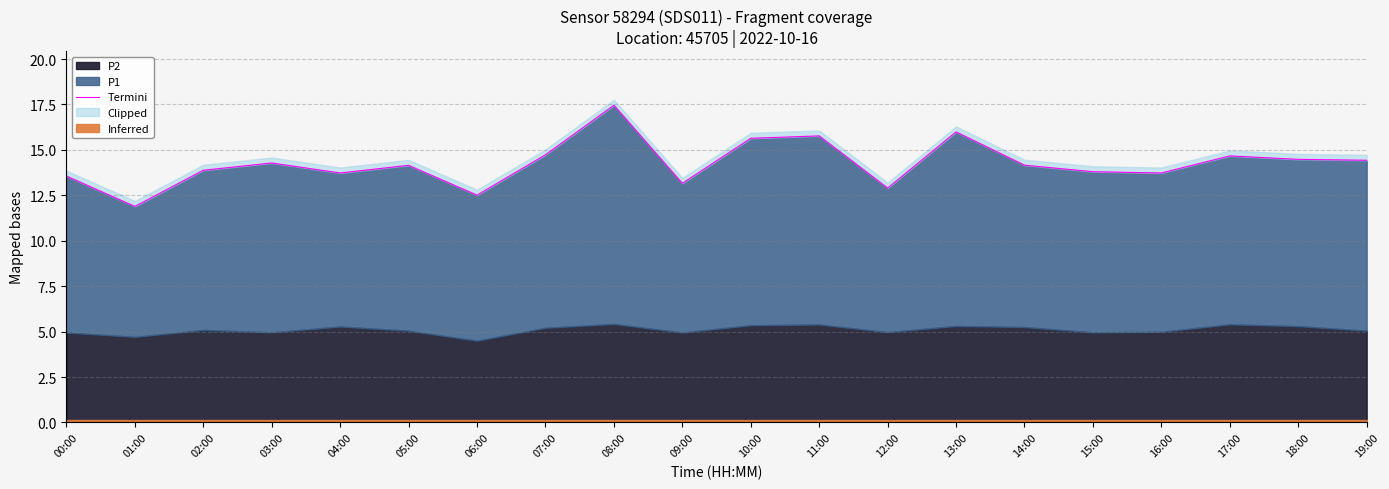

Is it true that the value at 12:00 is 12.9?

True